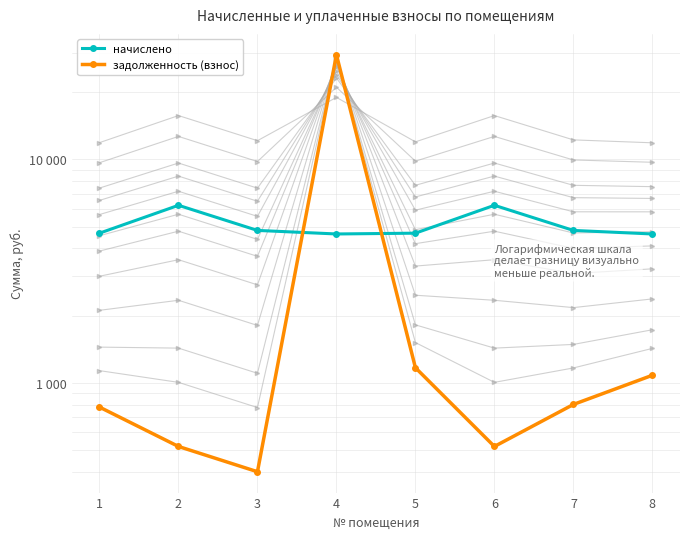

At which category is the sum across all series the highest?

4